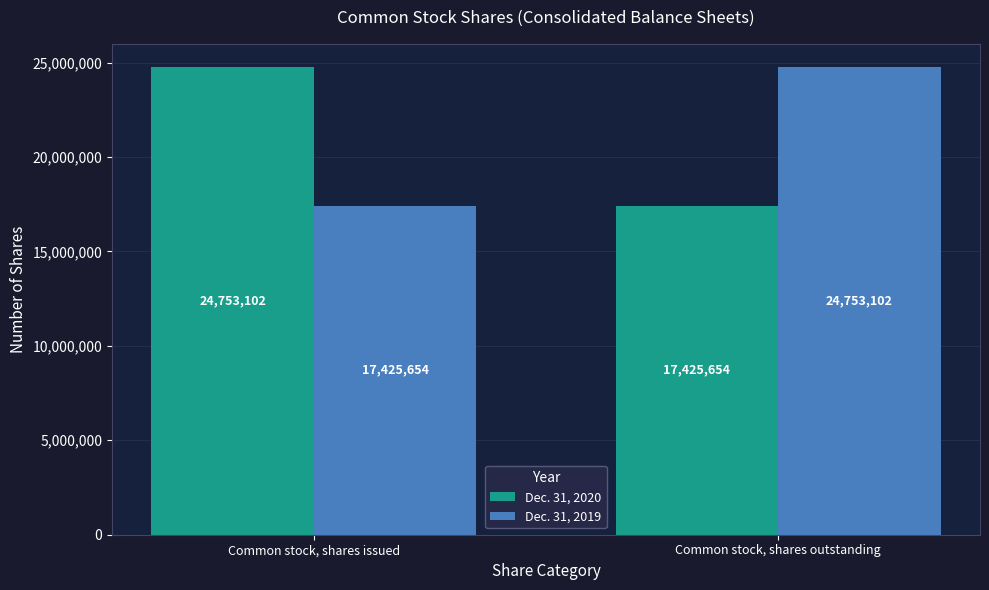

What is the sum of all Dec. 31, 2019 values?

42178756